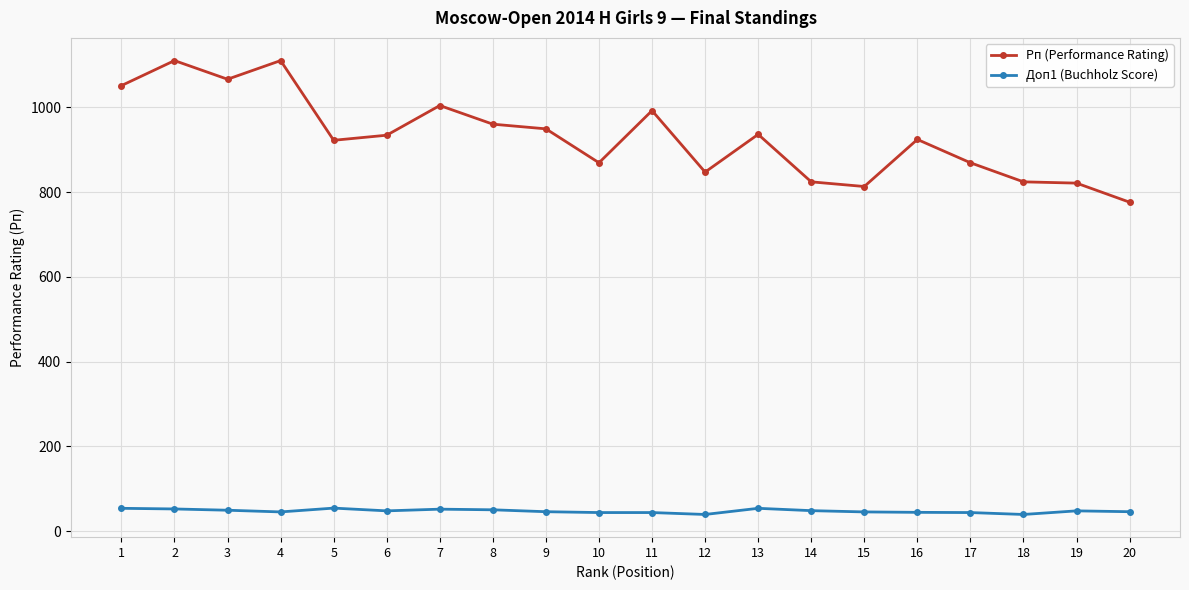

True or false: Рп (Performance Rating) and Доп1 (Buchholz Score) cross at least once.

False